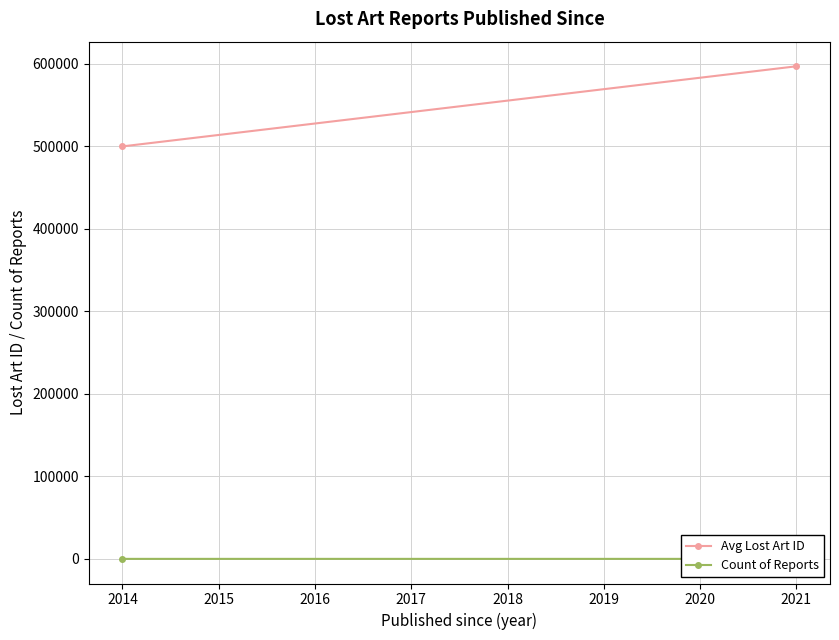

Which category has the lowest value across all series?

2014